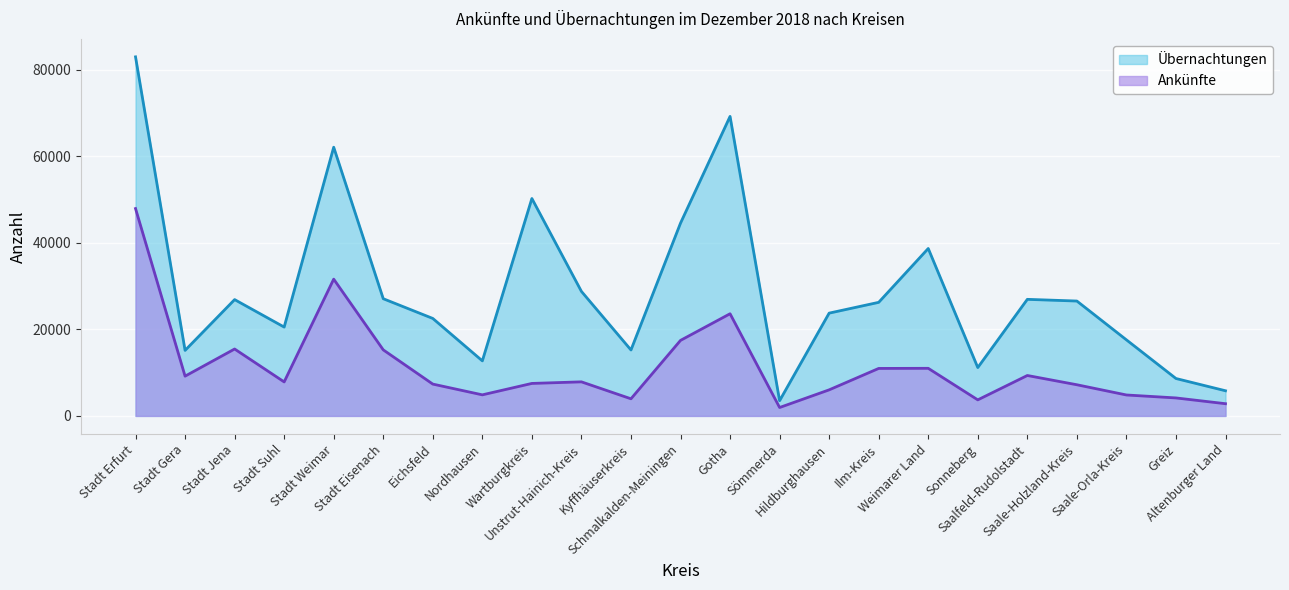

What is the label of the 17th point from the left?

Weimarer Land